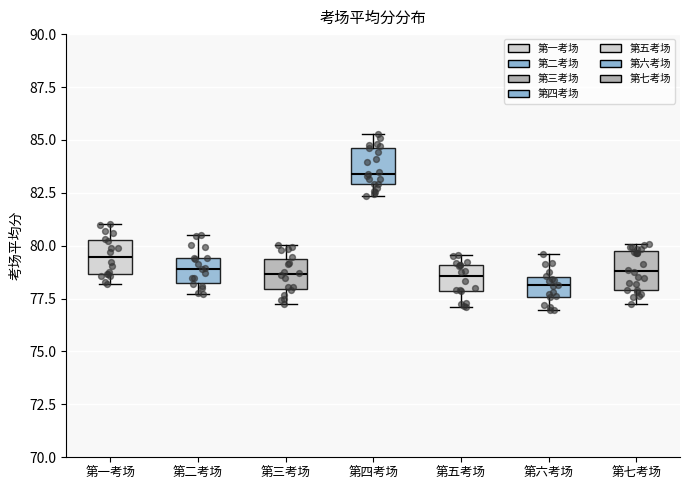

Reading left to right, read every box against the y-axis: the position of its median line, the range the box covers, and the ends of its whiskers. The values are not printed on the chart, so give them approximately, as read against the axis.

第一考场: median 79.5, box 78.5 to 80.5, whiskers 78.0 to 81.0
第二考场: median 79.0, box 78.5 to 79.5, whiskers 77.5 to 80.5
第三考场: median 78.5, box 78.0 to 79.5, whiskers 77.0 to 80.0
第四考场: median 83.5, box 83.0 to 84.5, whiskers 82.5 to 85.5
第五考场: median 78.5, box 78.0 to 79.0, whiskers 77.0 to 79.5
第六考场: median 78.0, box 77.5 to 78.5, whiskers 77.0 to 79.5
第七考场: median 79.0, box 78.0 to 79.5, whiskers 77.5 to 80.0